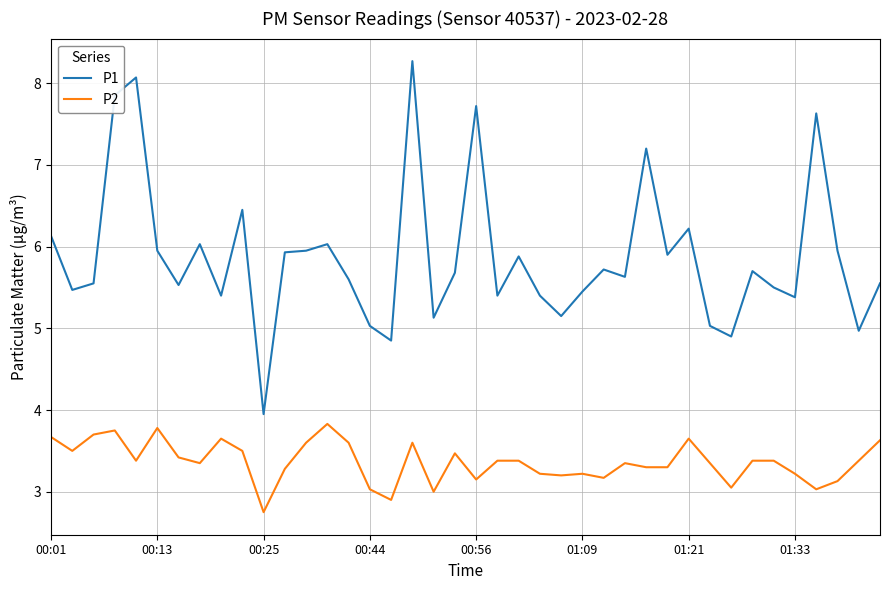

What is the difference between the maximum and minimum values in the P1 series?

4.3